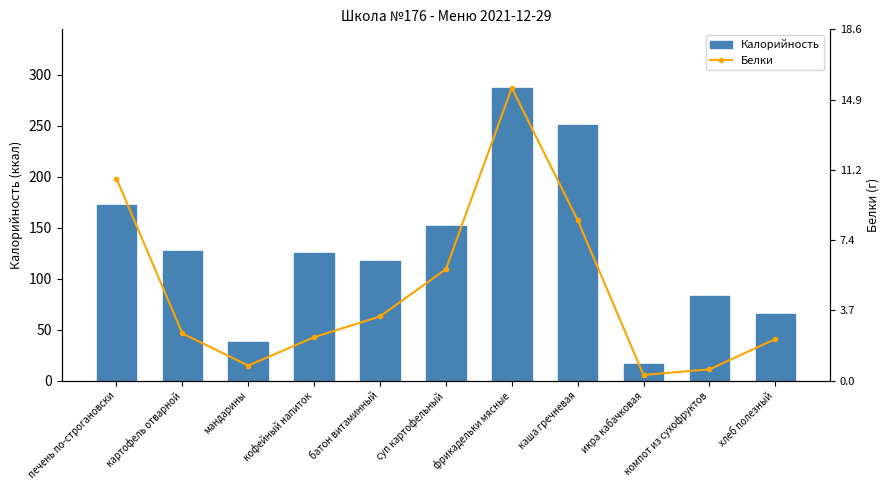

Which series has the largest range (max minus min)?

Белки